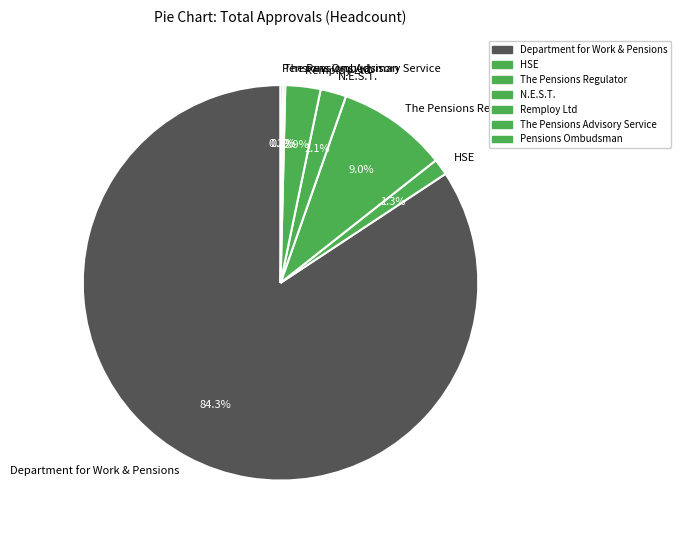

What percentage do Remploy Ltd and The Pensions Regulator together represent?

11.9%